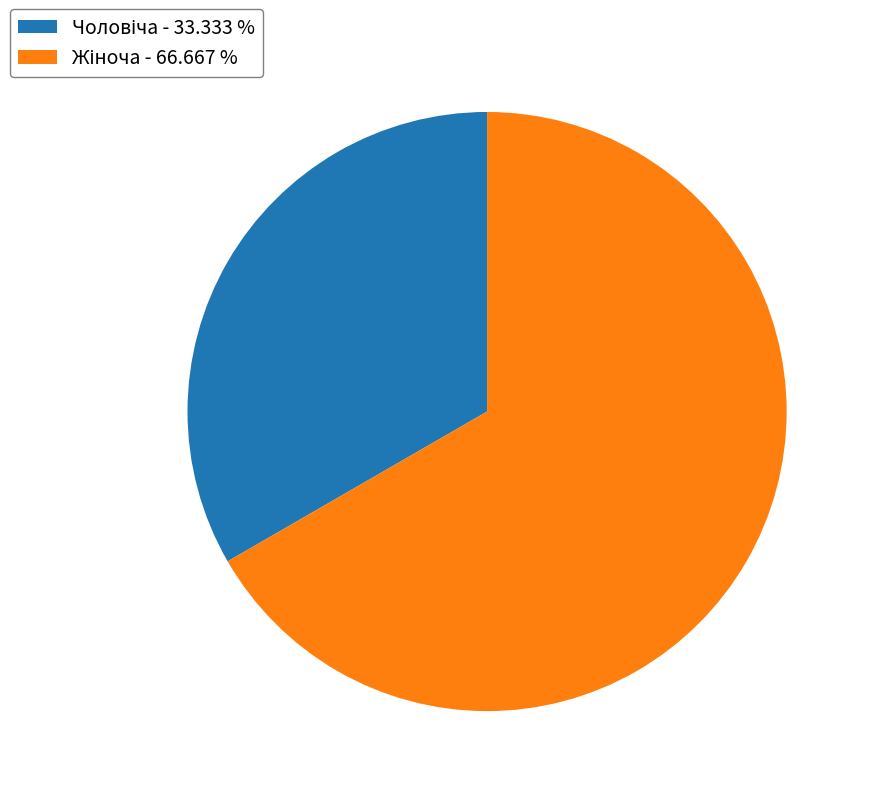

Is there any slice that represents more than half of the pie?

Yes